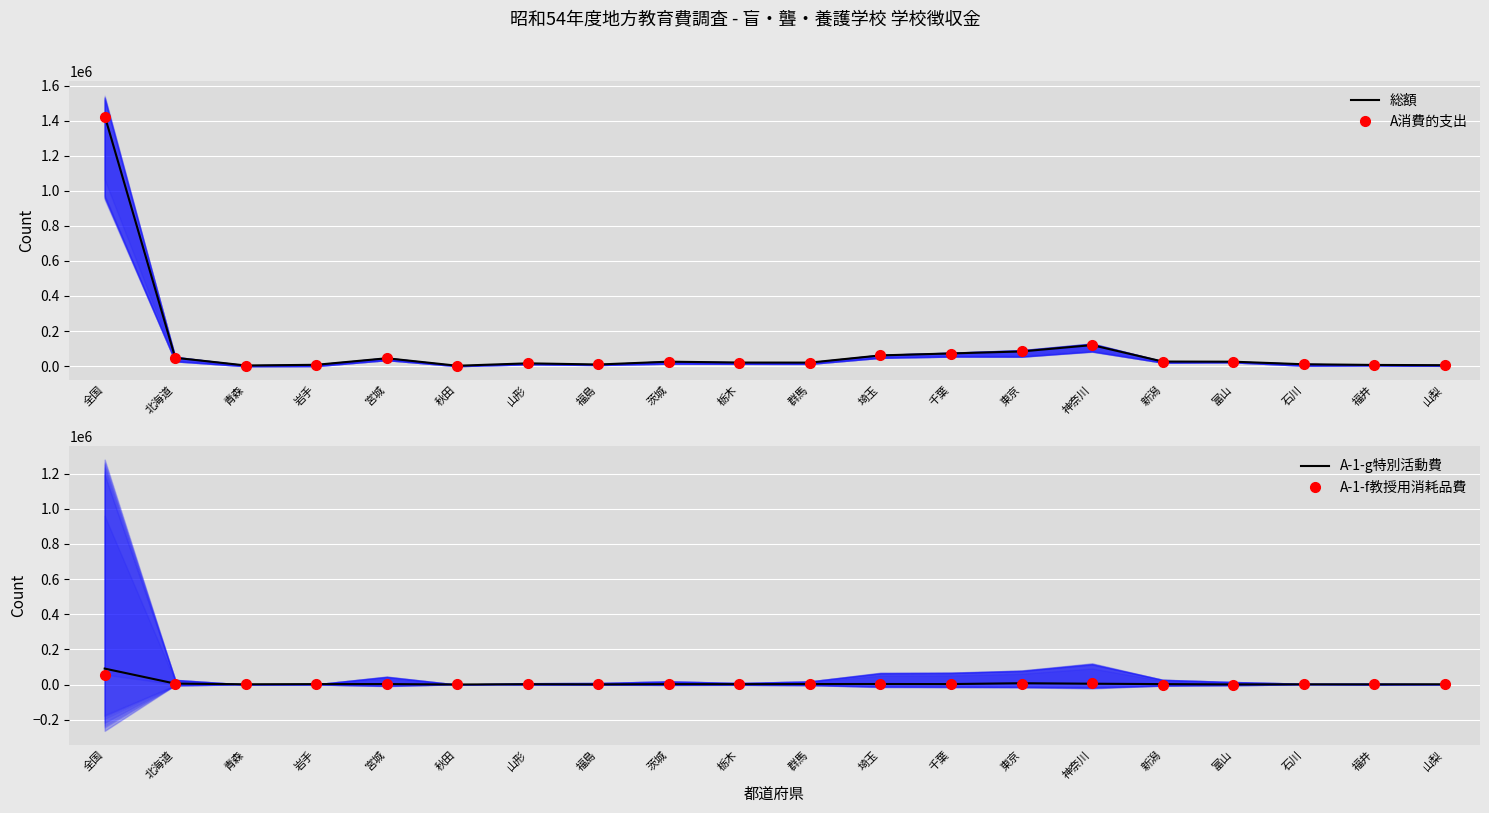

What are all the series names shown in the legend?

総額, A消費的支出, A-1-g特別活動費, A-1-f教授用消耗品費